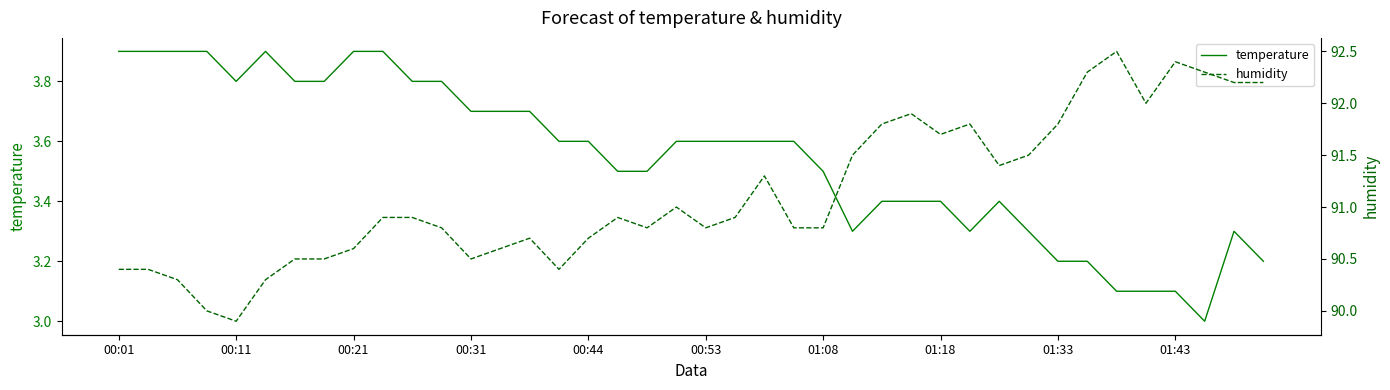

What is the sum of all humidity values?

3645.0